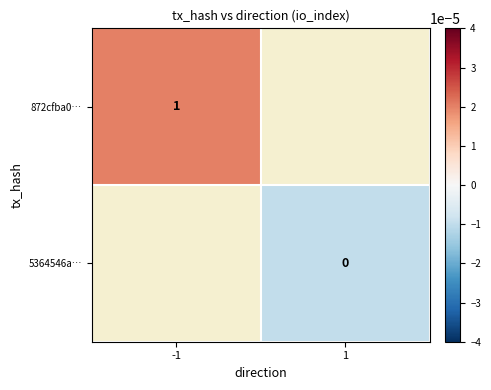

Is the value of 872cfba0… at -1 greater than the value of 5364546a… at 1?

Yes